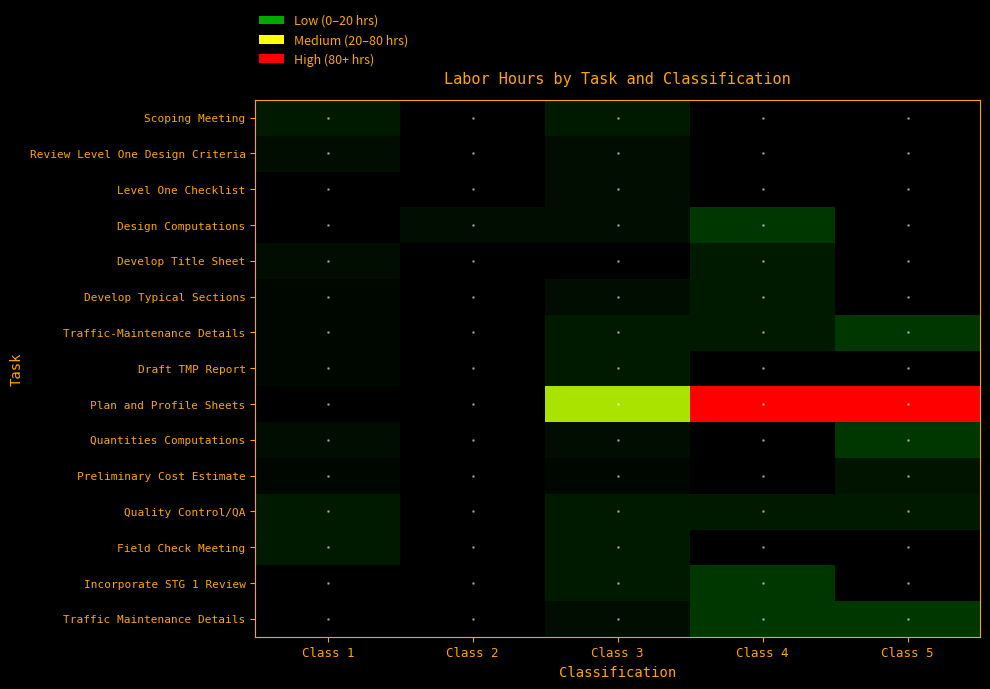

Reading right to left, list all the values displayed in this chart.

Scoping Meeting: Class 5=0	Class 4=0	Class 3=4	Class 2=0	Class 1=4
Review Level One Design Criteria: Class 5=0	Class 4=0	Class 3=2	Class 2=0	Class 1=2
Level One Checklist: Class 5=0	Class 4=0	Class 3=2	Class 2=0	Class 1=0
Design Computations: Class 5=0	Class 4=8	Class 3=2	Class 2=2	Class 1=0
Develop Title Sheet: Class 5=0	Class 4=4	Class 3=0	Class 2=0	Class 1=2
Develop Typical Sections: Class 5=0	Class 4=4	Class 3=2	Class 2=0	Class 1=1
Traffic-Maintenance Details: Class 5=8	Class 4=4	Class 3=4	Class 2=0	Class 1=1
Draft TMP Report: Class 5=0	Class 4=0	Class 3=4	Class 2=0	Class 1=1
Plan and Profile Sheets: Class 5=80	Class 4=80	Class 3=40	Class 2=0	Class 1=0
Quantities Computations: Class 5=8	Class 4=0	Class 3=2	Class 2=0	Class 1=2
Preliminary Cost Estimate: Class 5=3	Class 4=0	Class 3=1	Class 2=0	Class 1=1
Quality Control/QA: Class 5=4	Class 4=4	Class 3=4	Class 2=0	Class 1=4
Field Check Meeting: Class 5=0	Class 4=0	Class 3=4	Class 2=0	Class 1=4
Incorporate STG 1 Review: Class 5=0	Class 4=8	Class 3=4	Class 2=0	Class 1=0
Traffic Maintenance Details: Class 5=8	Class 4=8	Class 3=2	Class 2=0	Class 1=0